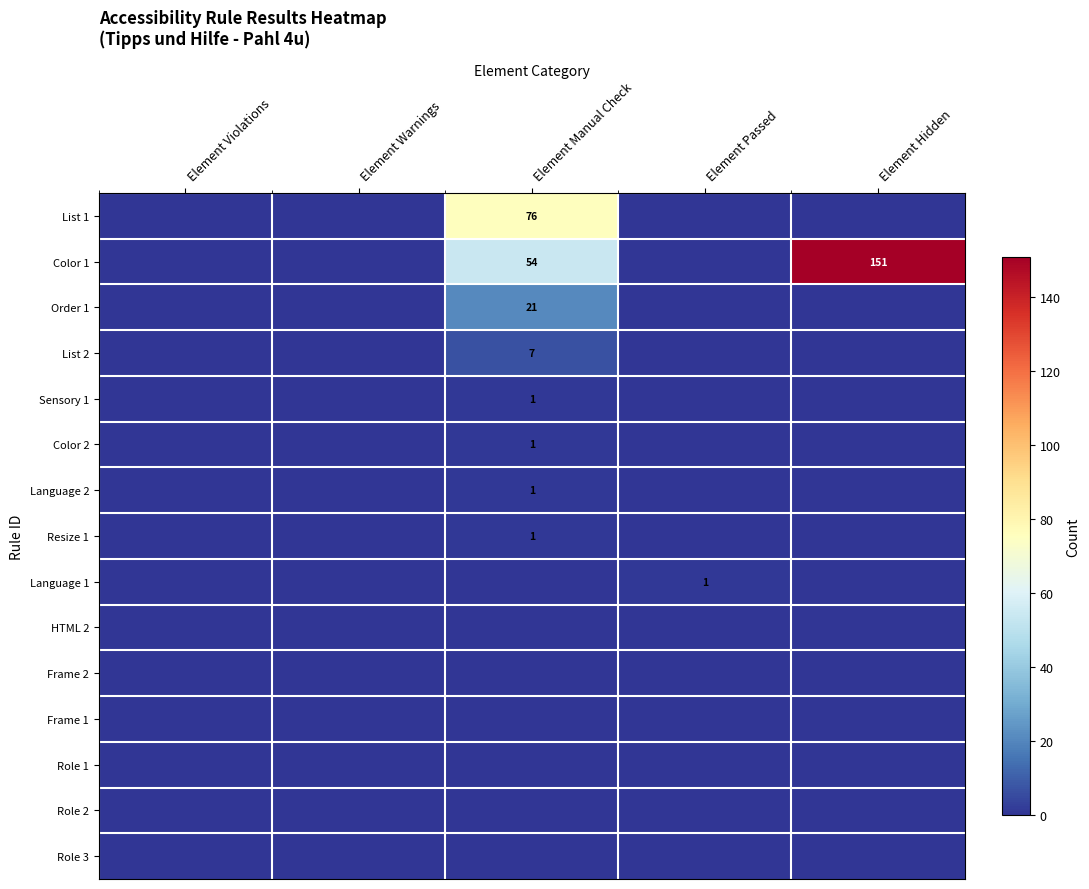

Is it true that Color 1 equals 0 at Element Warnings?

True